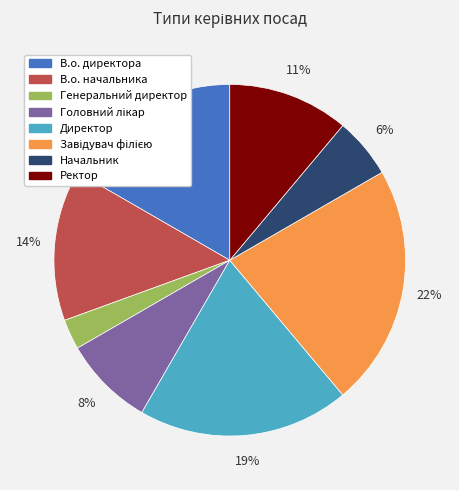

What percentage is the Директор slice, to the nearest percent?

19%